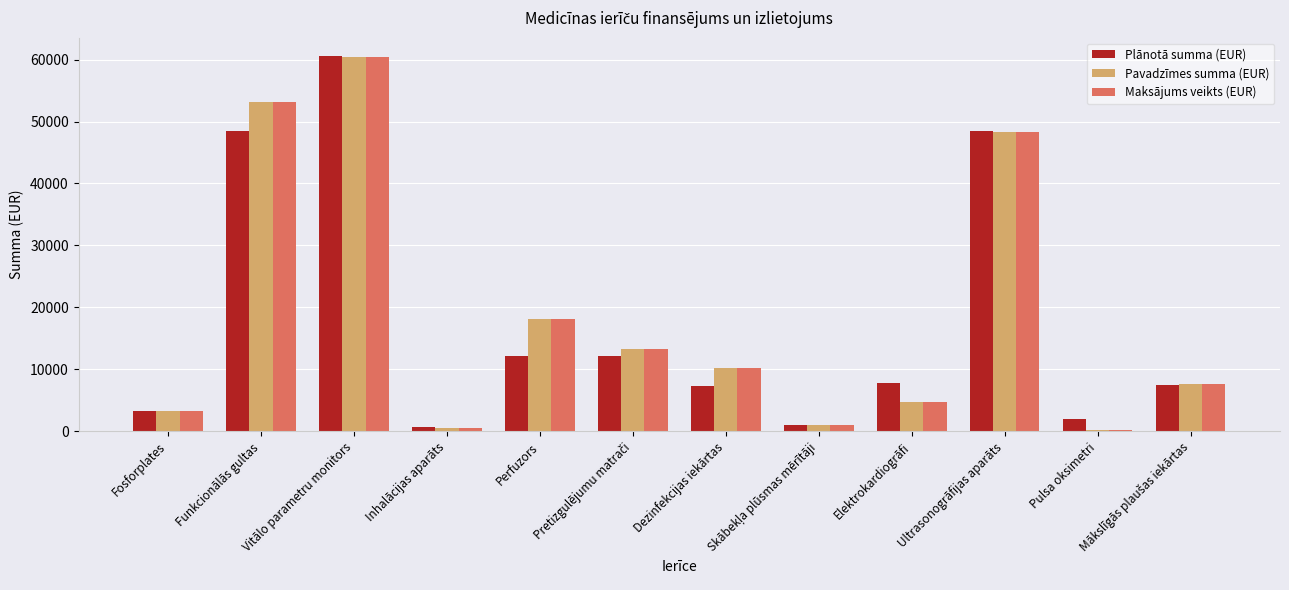

The value of Maksājums veikts (EUR) at Fosforplates is 3242.8. True or false?

True